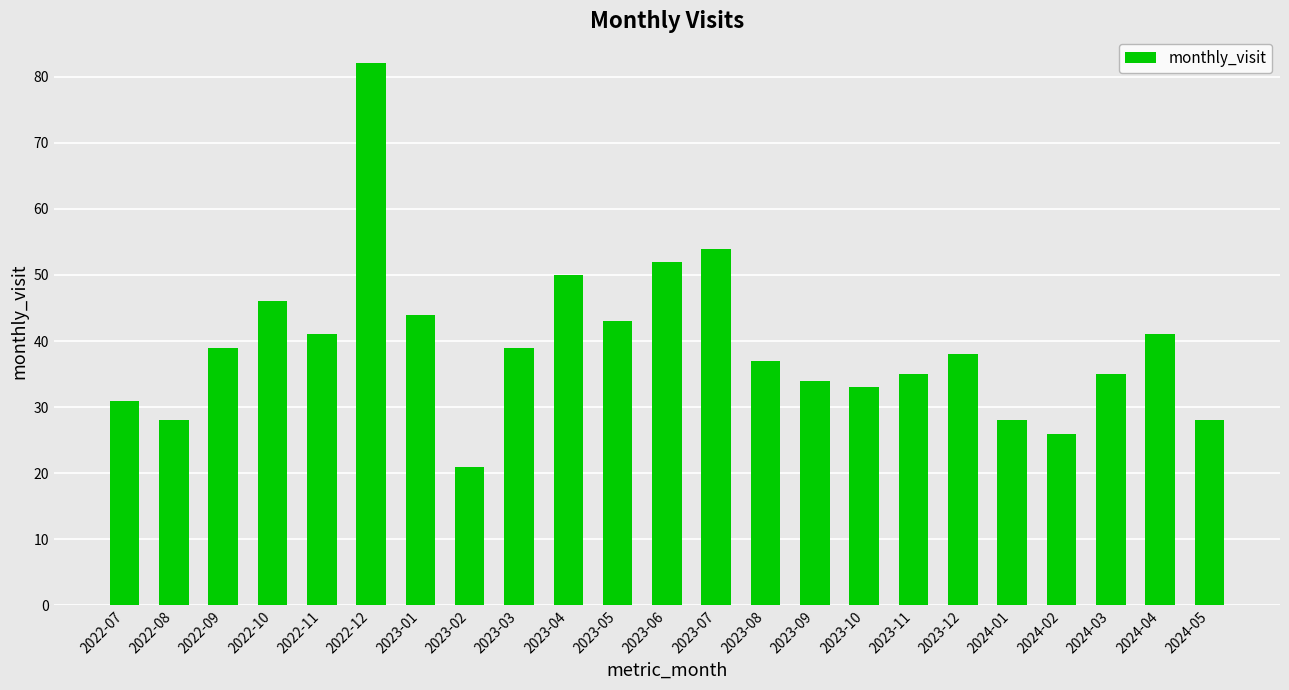

What is the ratio of the value at 2024-05 to the value at 2023-08?

0.8